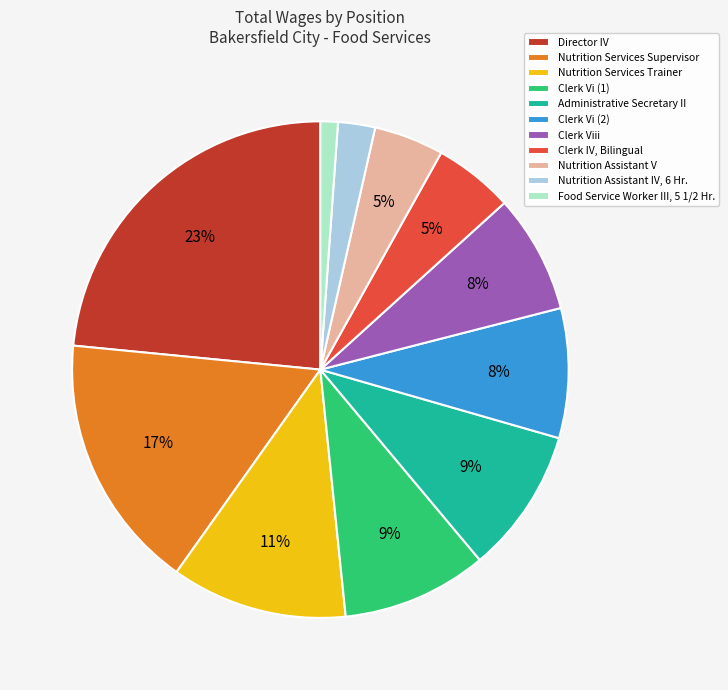

To the nearest percent, what percentage of the pie is Food Service Worker III, 5 1/2 Hr.?

1%